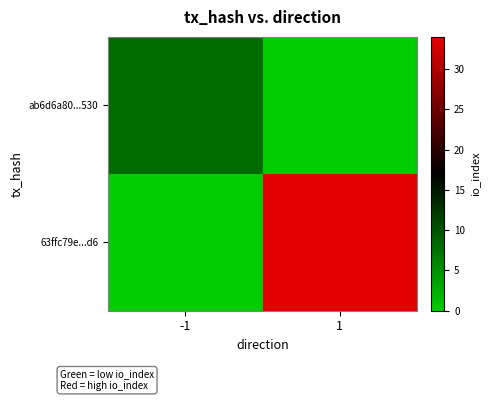

What is the total value across all series at 1?

34